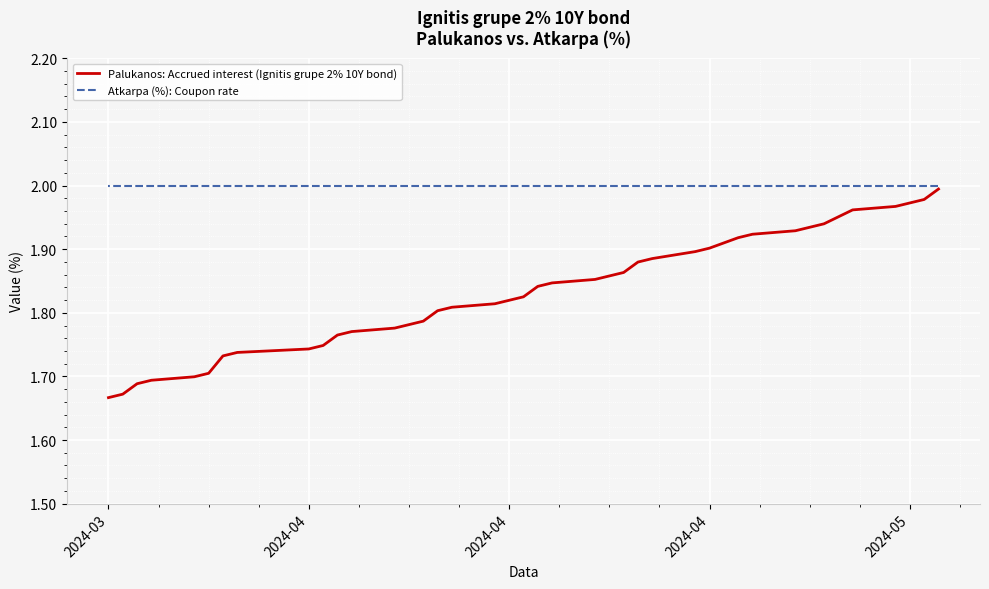

Does the chart display data point markers on the line(s)?

No